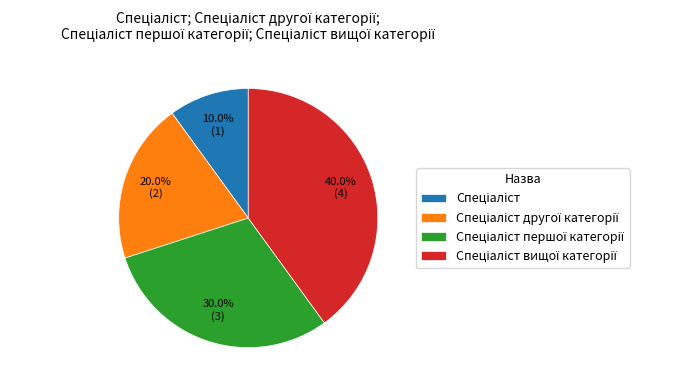

Is there any slice that represents more than half of the pie?

No